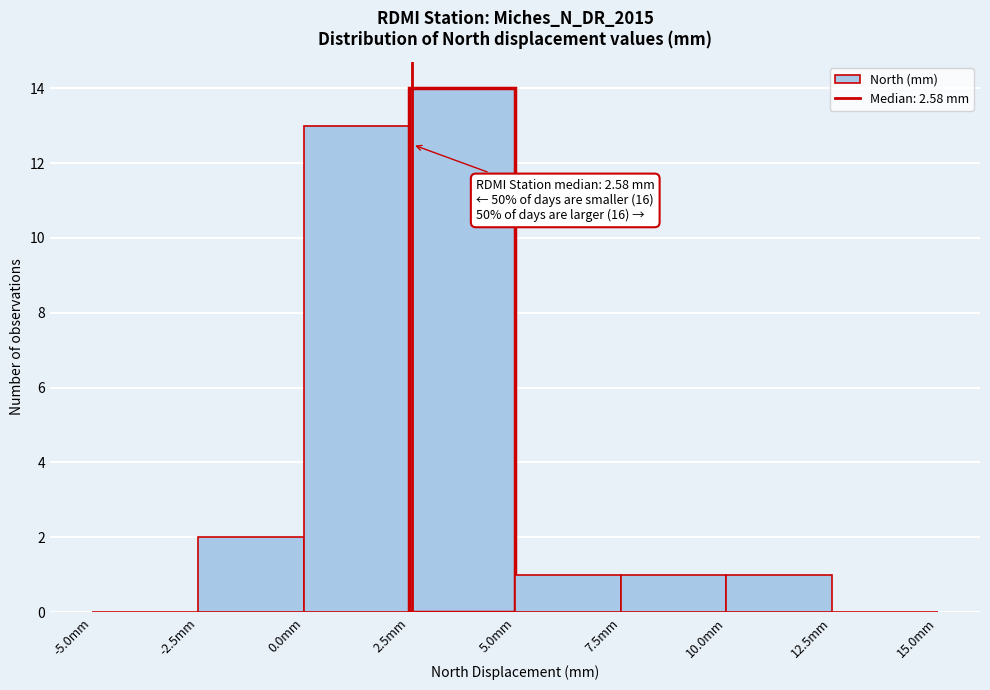

Which range on the x-axis has the tallest bar?

2.5 to 5.0